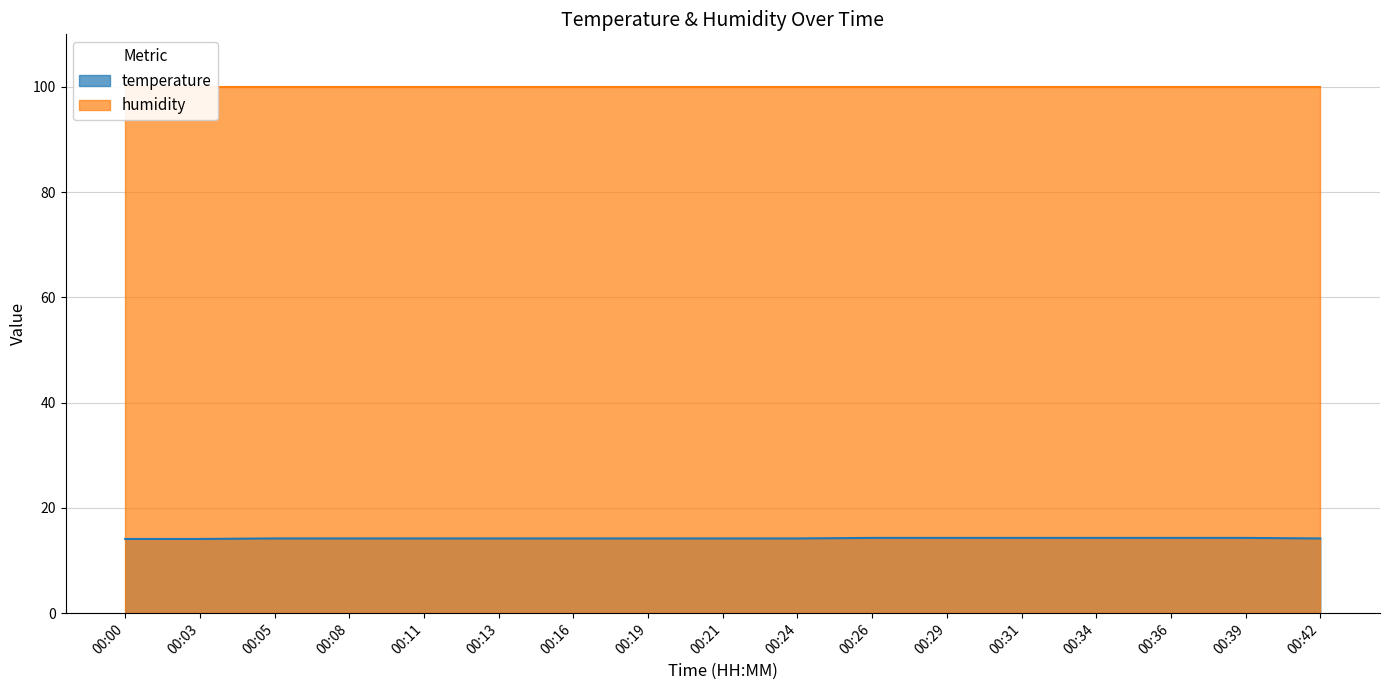

List the labels in order of value, largest first.

00:26, 00:29, 00:31, 00:34, 00:36, 00:39, 00:05, 00:08, 00:11, 00:13, 00:16, 00:19, 00:21, 00:24, 00:42, 00:00, 00:03